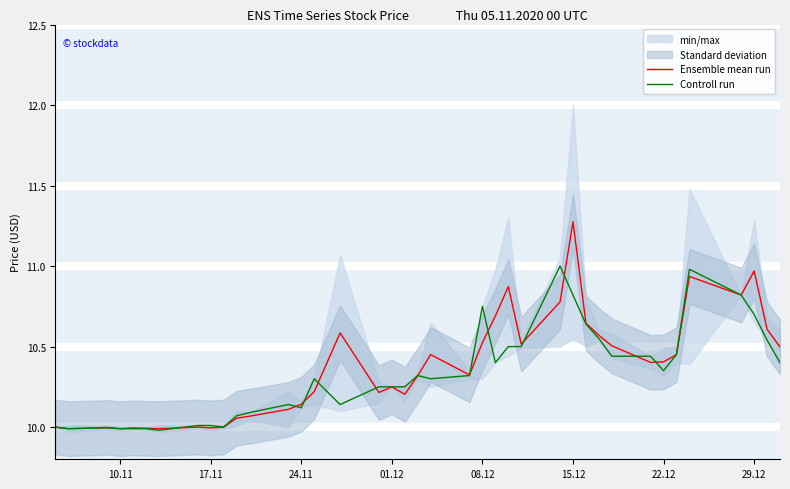

True or false: Ensemble mean run has more than 1 interior local peaks.

True